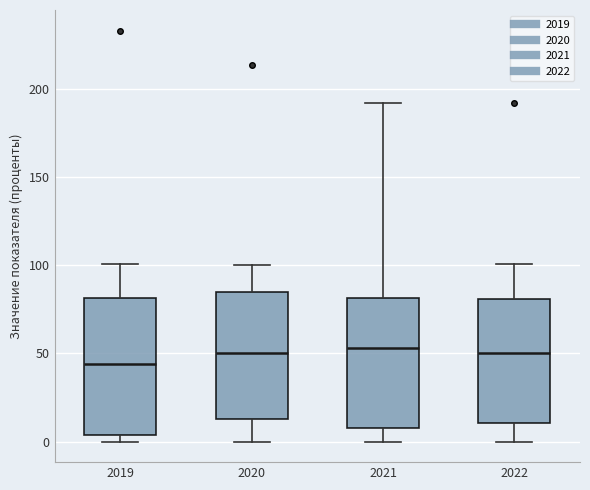

Reading left to right, read every box against the y-axis: the position of its median line, the range the box covers, and the ends of its whiskers. The values are not printed on the chart, so give them approximately, as read against the axis.

2019: median 45, box 5 to 80, whiskers 0 to 100
2020: median 50, box 15 to 85, whiskers 0 to 100
2021: median 55, box 10 to 80, whiskers 0 to 190
2022: median 50, box 10 to 80, whiskers 0 to 100